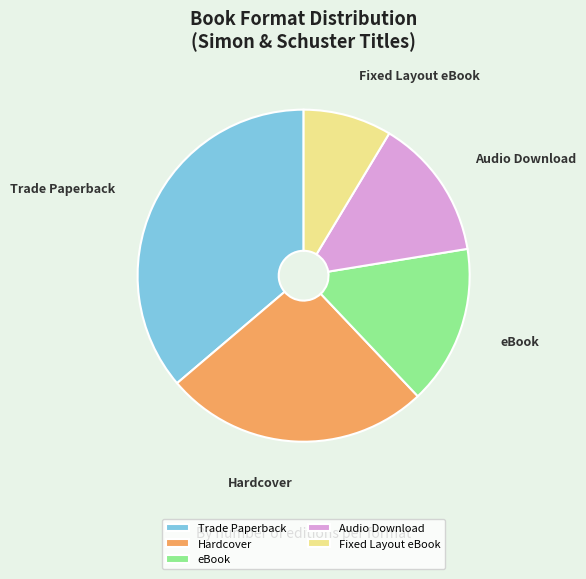

Is the sum of eBook and Trade Paperback greater than half?

Yes